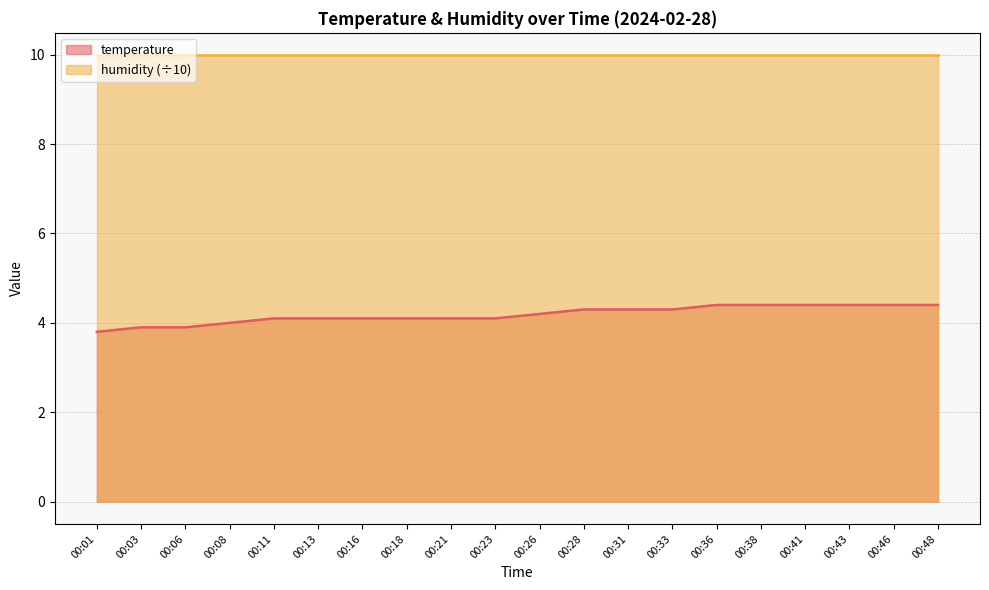

The value at 00:46 is 4.4. True or false?

True